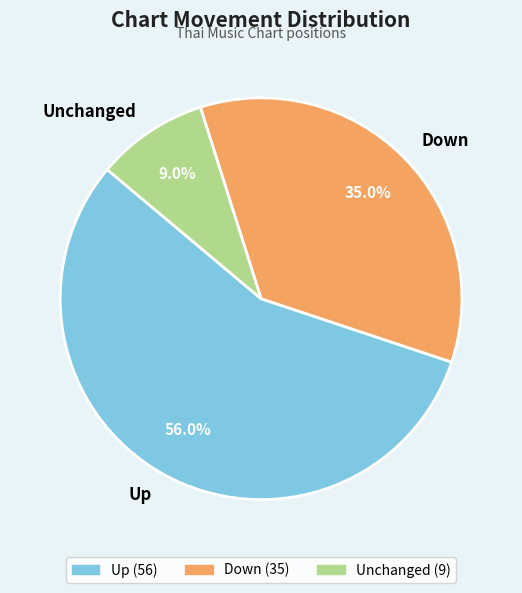

Count the number of slices in the pie.

3